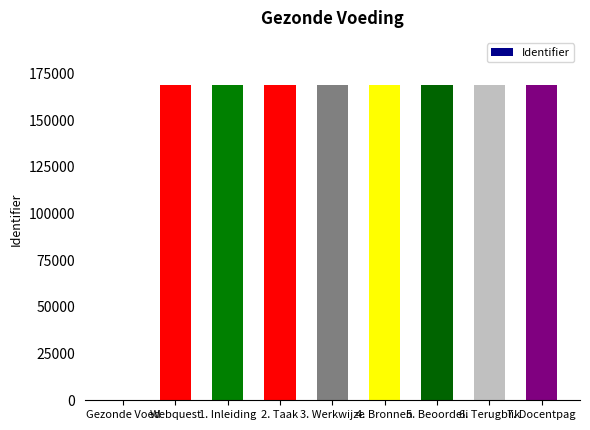

The chart shows a value of 236196 at 5. Beoordeli. True or false?

False